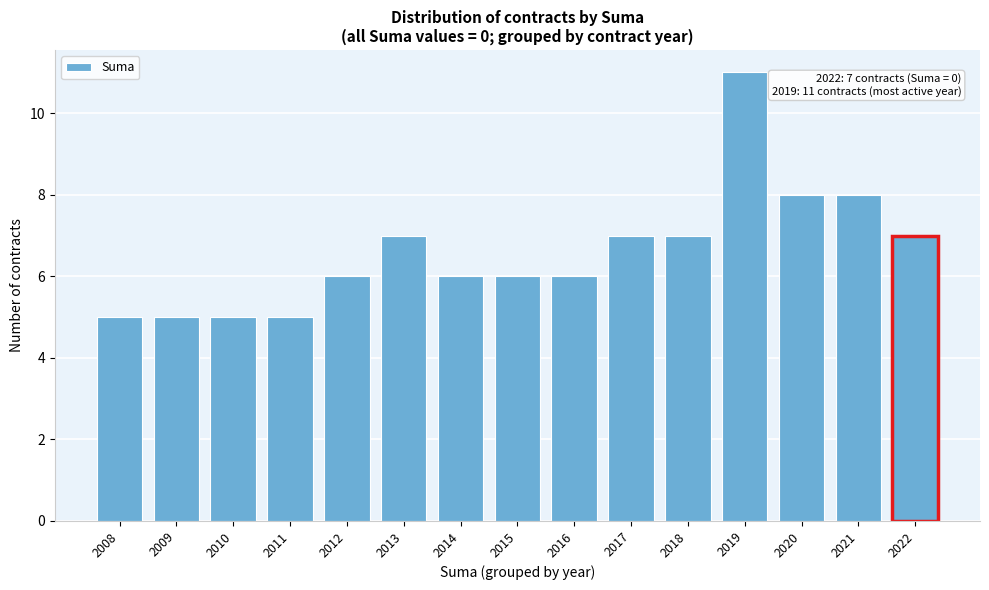

Reading left to right, list all the values displayed in this chart.

5	5	5	5	6	7	6	6	6	7	7	11	8	8	7